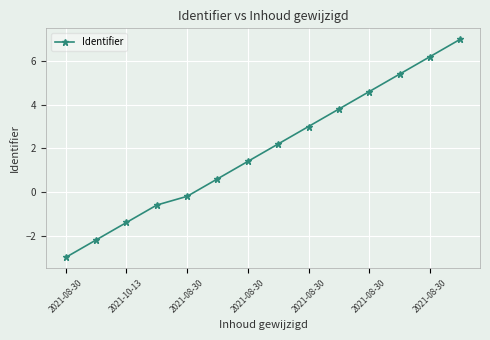

What is the value of the 1st point from the left?

-3.0